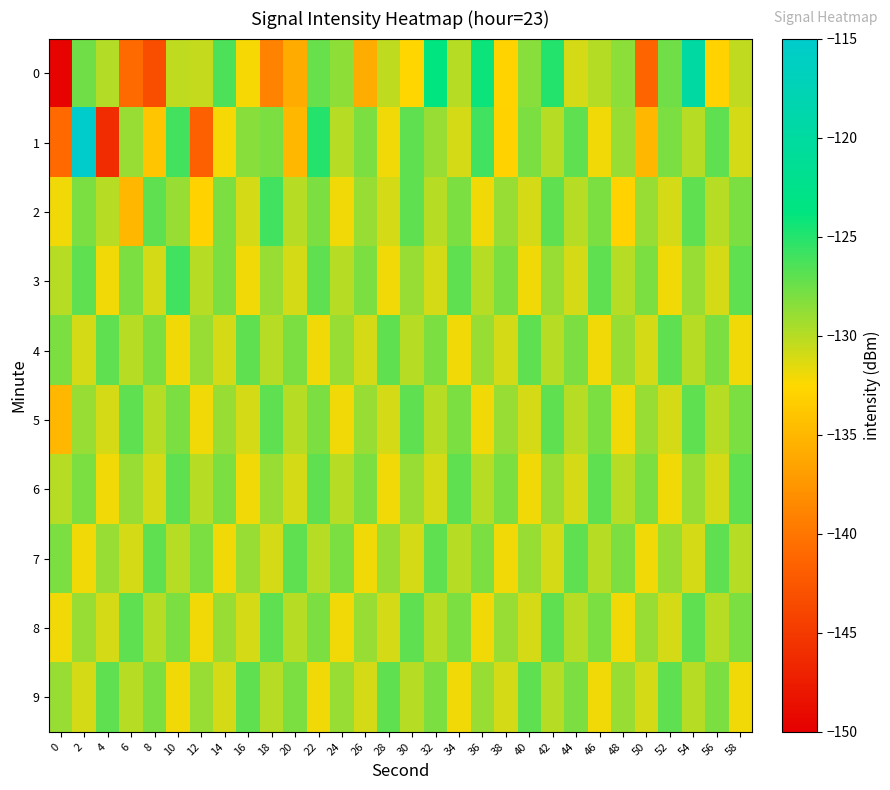

What is the greatest value displayed?

-115.0